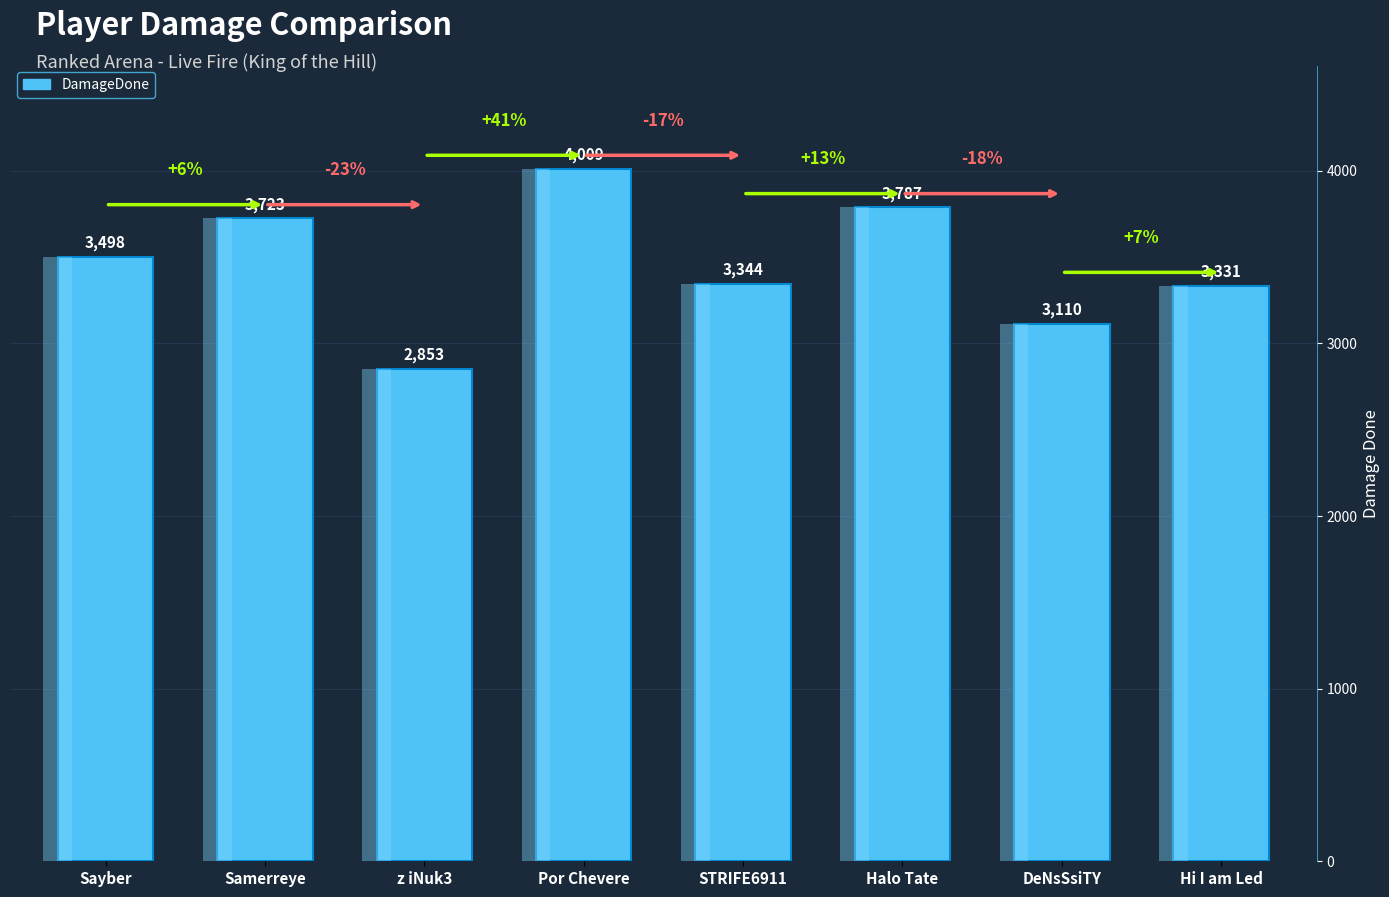

Reading left to right, extract all data points from this chart.

Sayber=3498	Samerreye=3723	z iNuk3=2853	Por Chevere=4009	STRIFE6911=3344	Halo Tate=3787	DeNsSsiTY=3110	Hi I am Led=3331